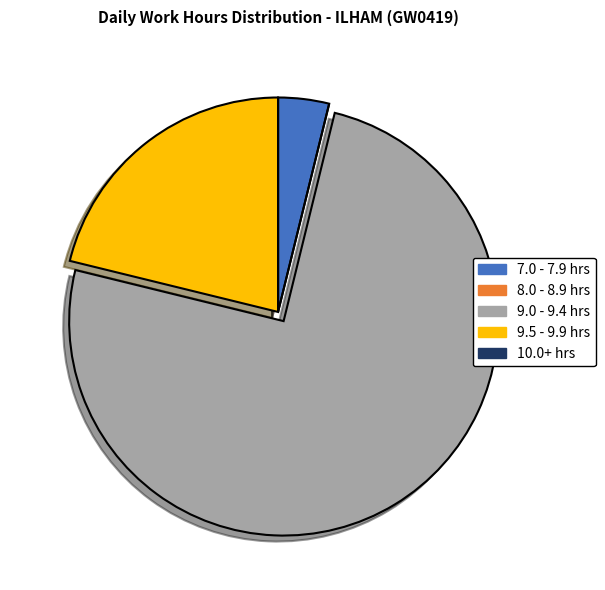

The 9.5 - 9.9 hrs slice represents 9% of the pie. True or false?

False